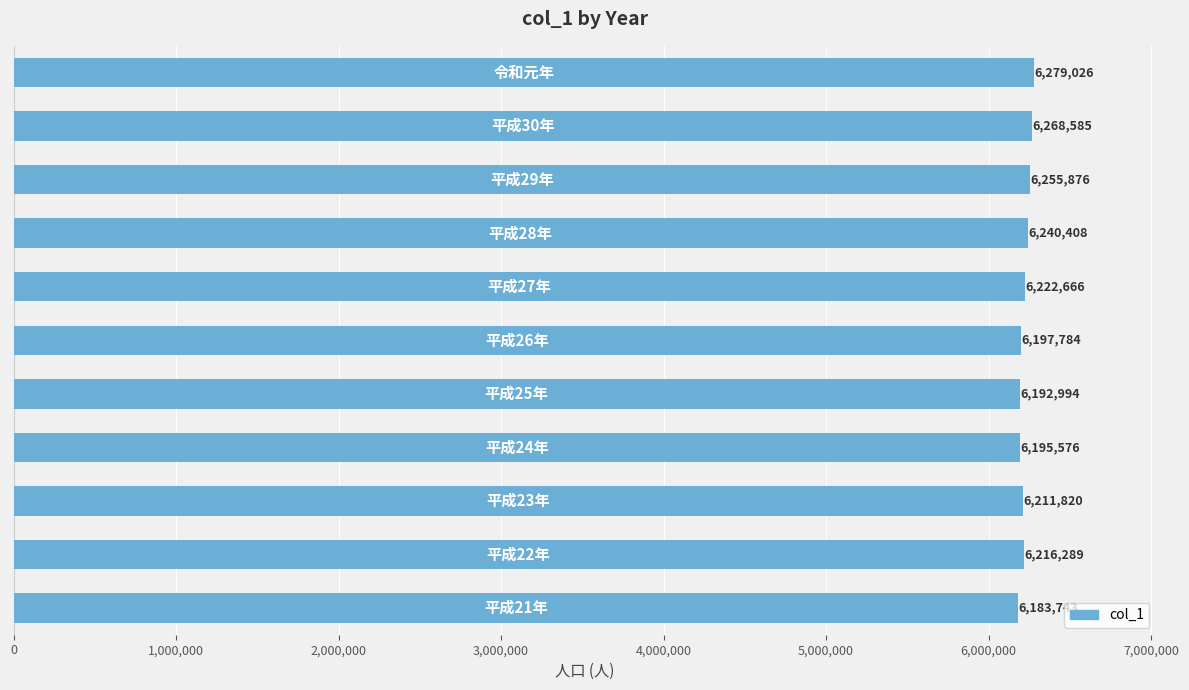

What is the minimum value shown in the chart?

6183743